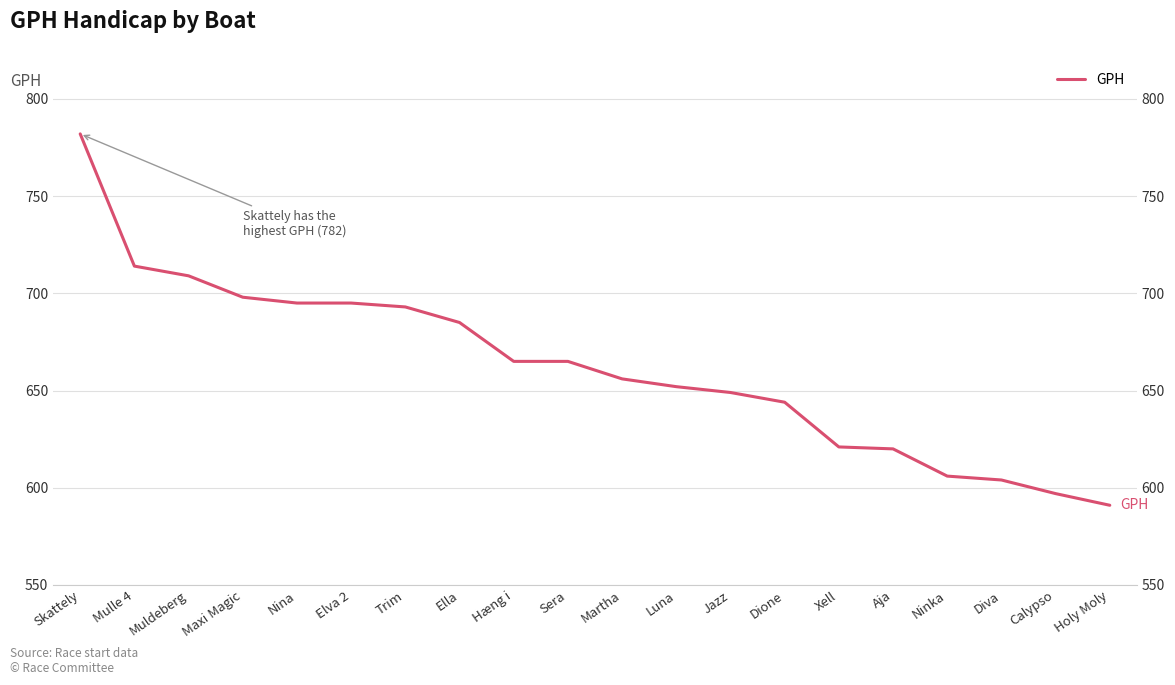

List the labels in order of value, largest first.

Skattely, Mulle 4, Muldeberg, Maxi Magic, Nina, Elva 2, Trim, Ella, Hæng i, Sera, Martha, Luna, Jazz, Dione, Xell, Aja, Ninka, Diva, Calypso, Holy Moly